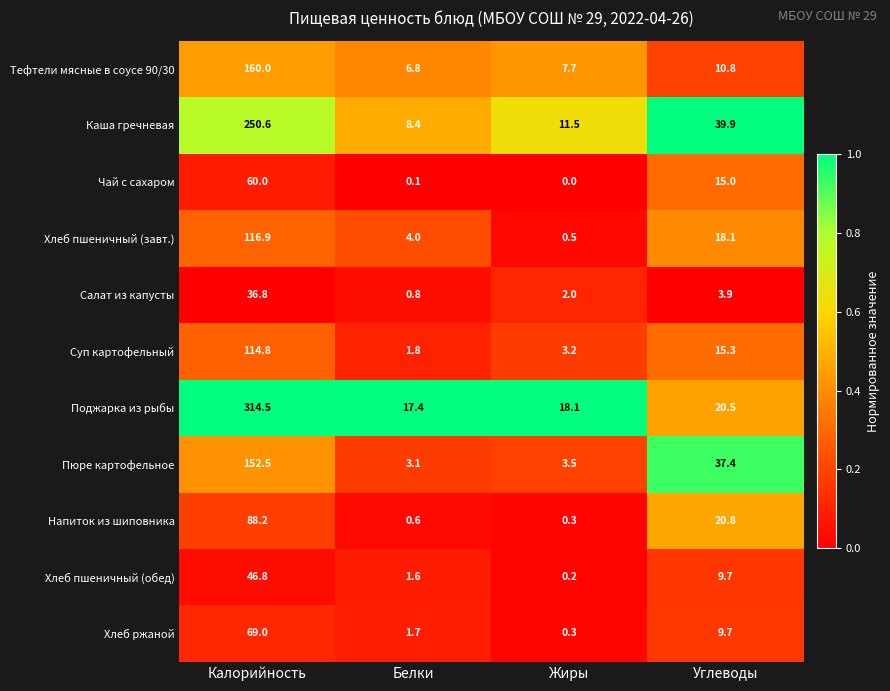

True or false: Тефтели мясные в соусе 90/30 has a value of 10.8 at Углеводы.

True